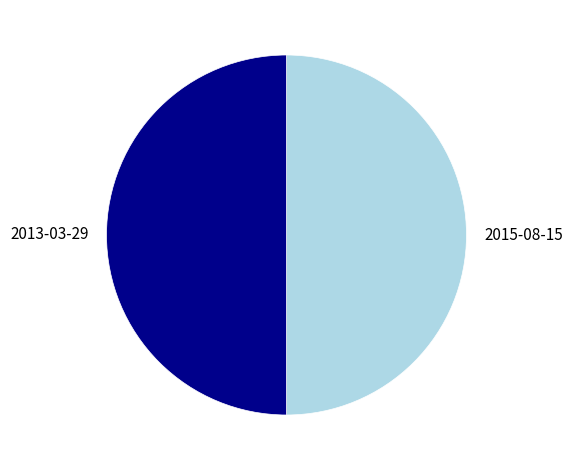

Approximately how many times larger is the value at 2015-08-15 compared to 2013-03-29?

1.0